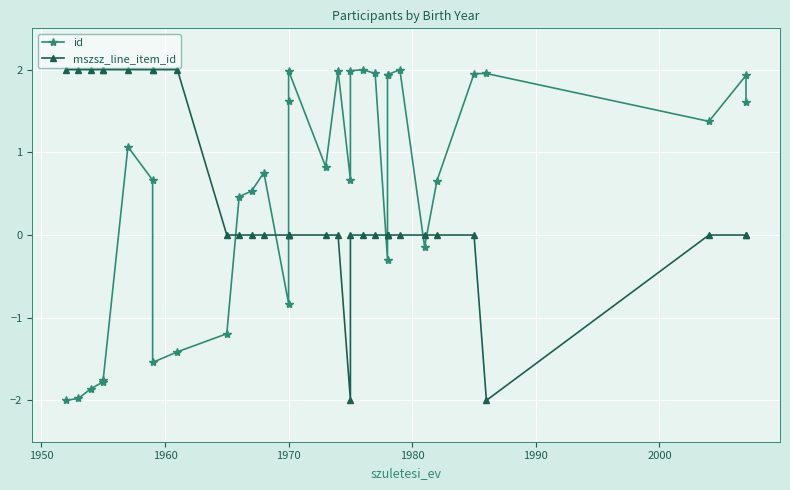

Rank the series by their maximum value, from lowest to highest.

id, mszsz_line_item_id